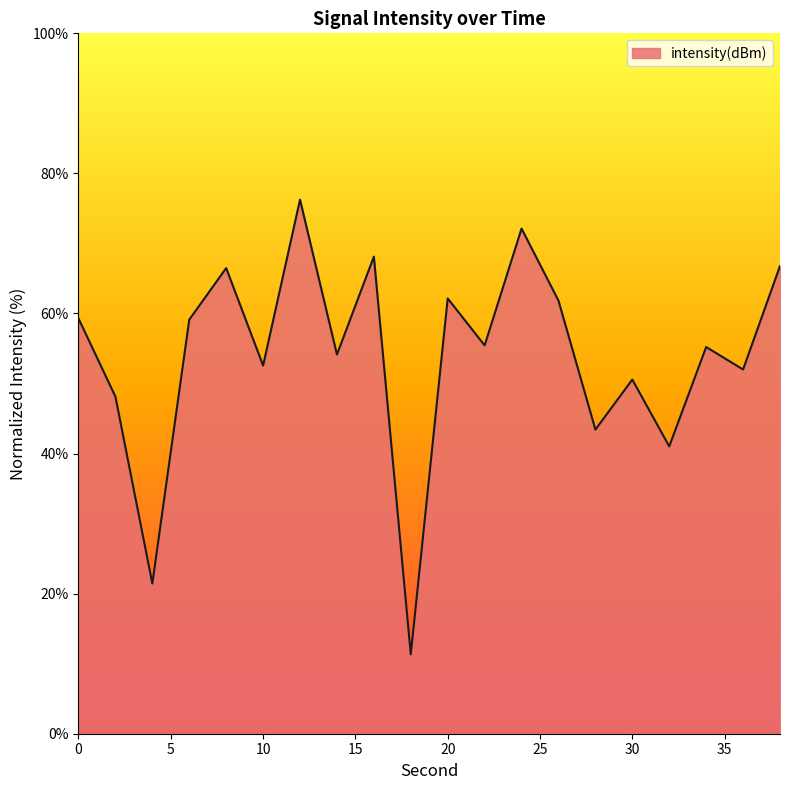

What is the difference between the maximum and minimum values?

64.9